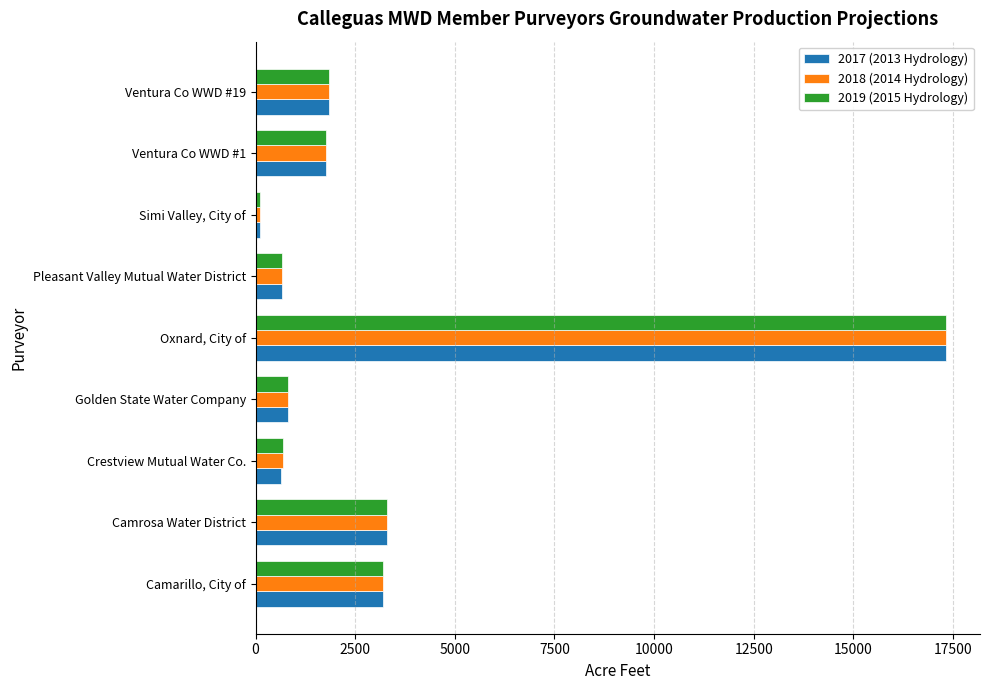

Rank the categories by 2017 (2013 Hydrology) value from lowest to highest.

Simi Valley, City of, Crestview Mutual Water Co., Pleasant Valley Mutual Water District, Golden State Water Company, Ventura Co WWD #1, Ventura Co WWD #19, Camarillo, City of, Camrosa Water District, Oxnard, City of